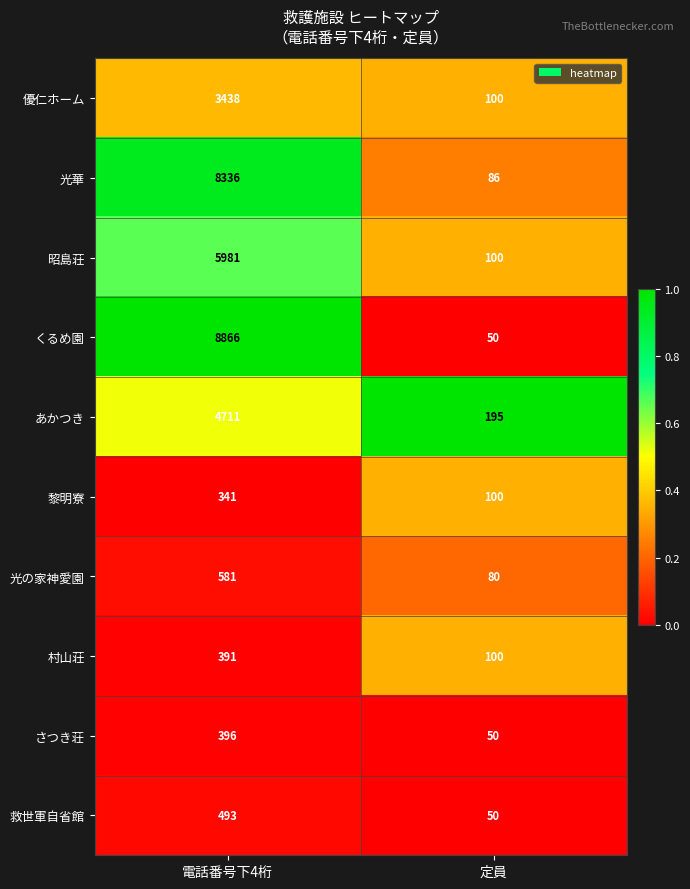

What is the maximum value for 光華?

8336